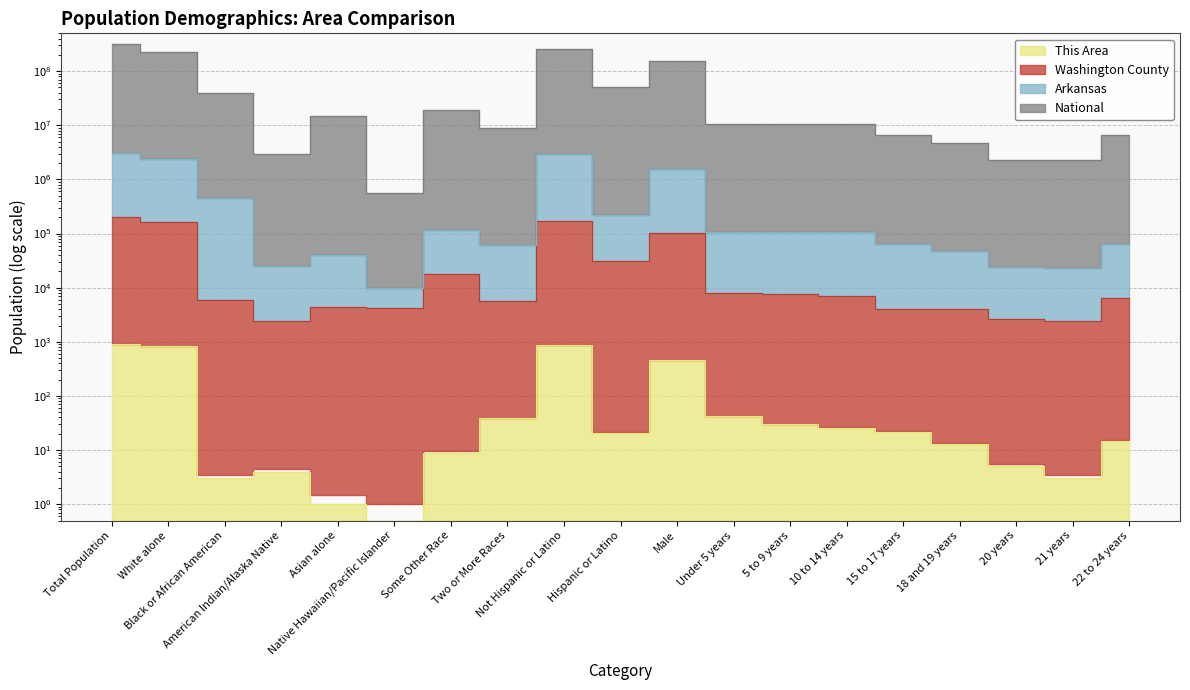

What is the sum of all National values?

1143067651.5